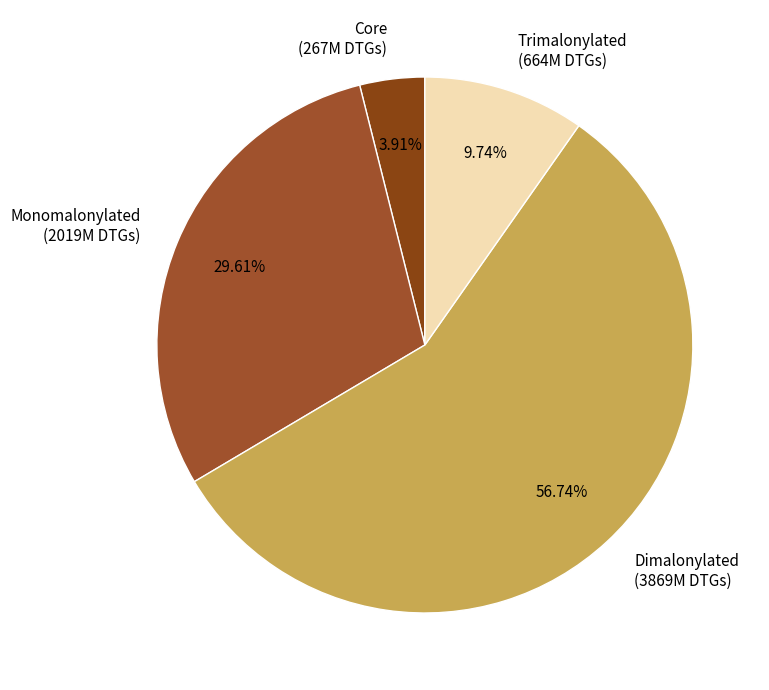

Count the number of slices in the pie.

4